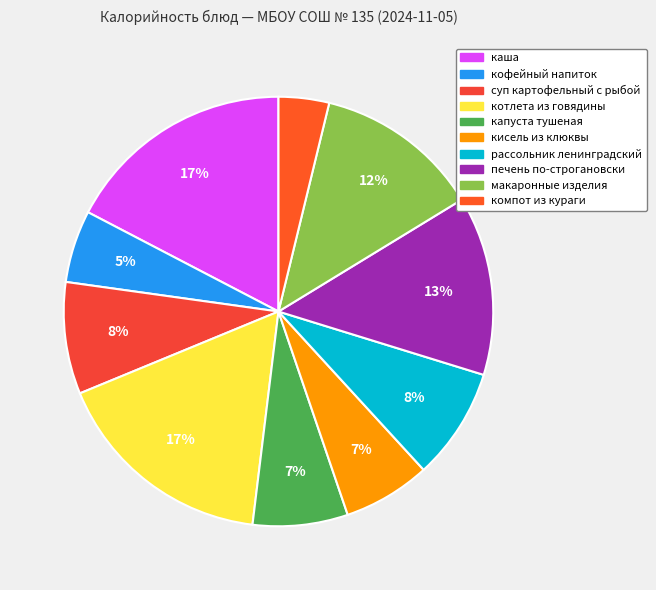

How many segments does this pie chart have?

10